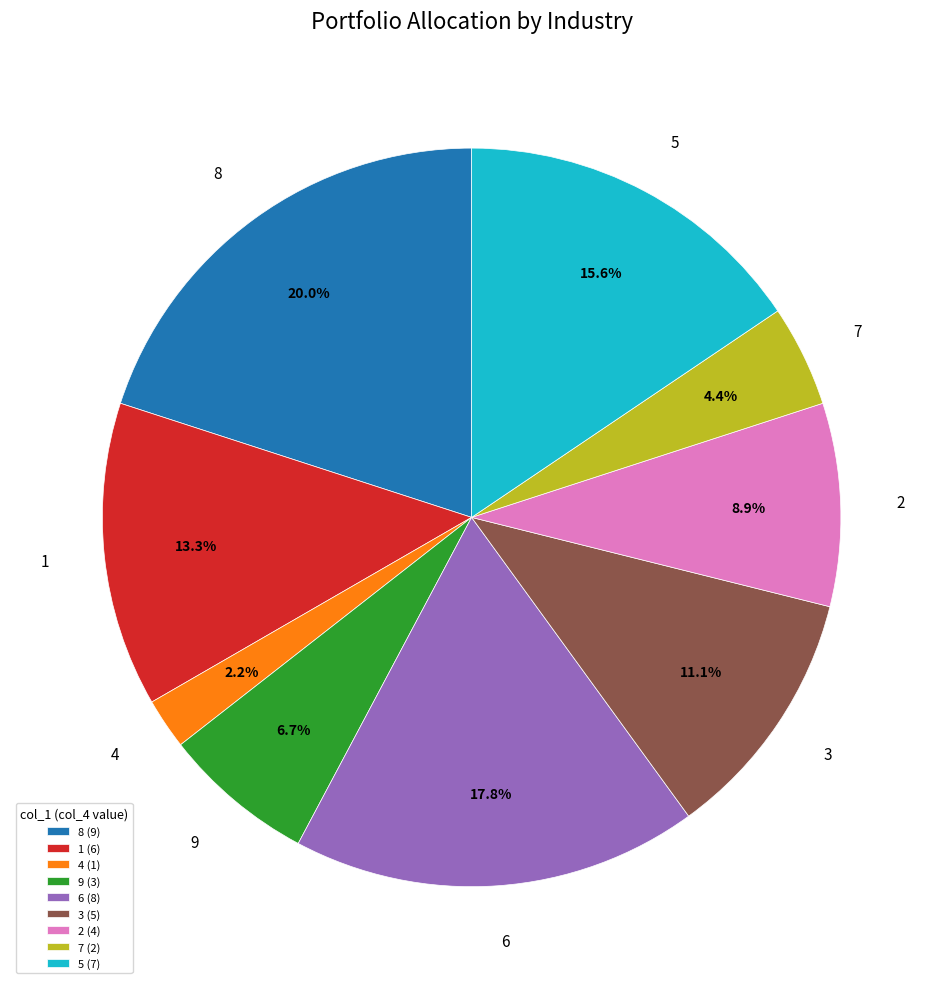

Does 7 account for over 50% of the chart?

No